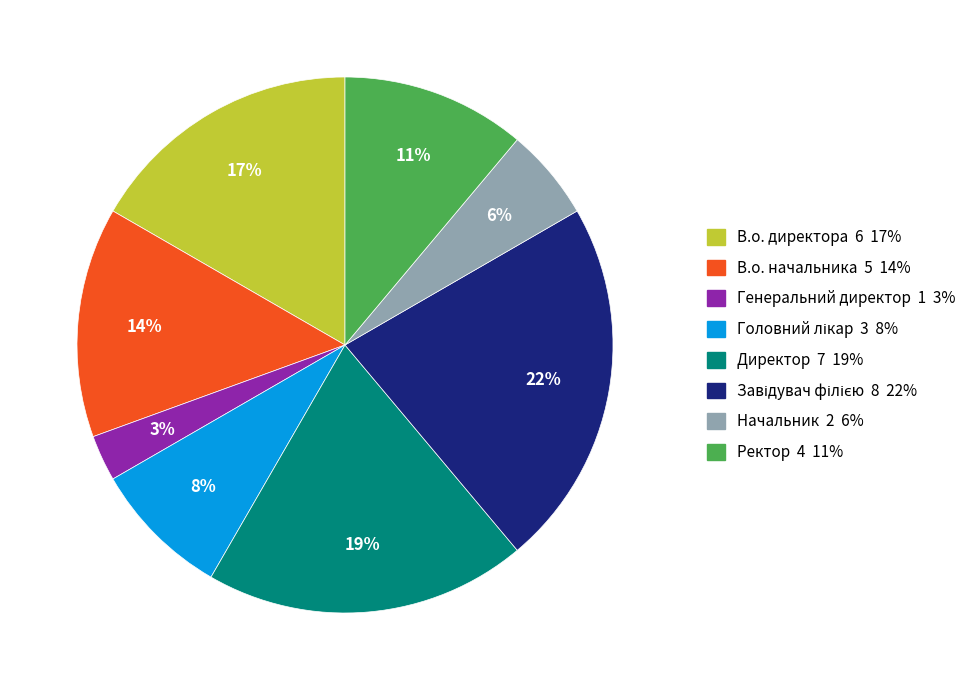

To the nearest percent, what is the average slice percentage?

12%